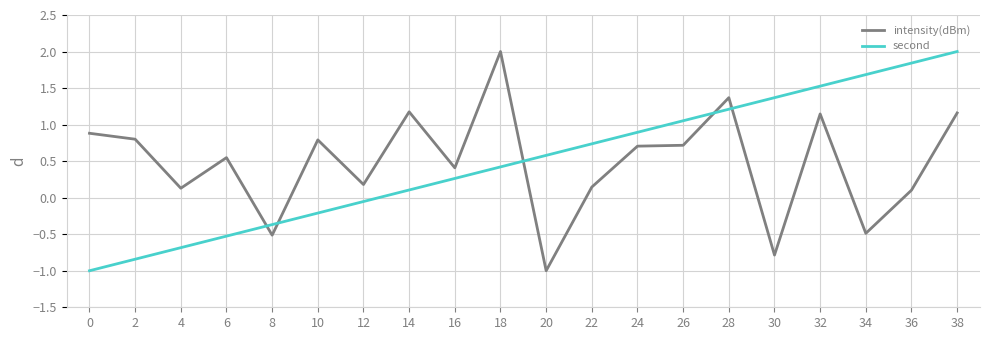

Where do intensity(dBm) and second first cross each other?

6 and 8